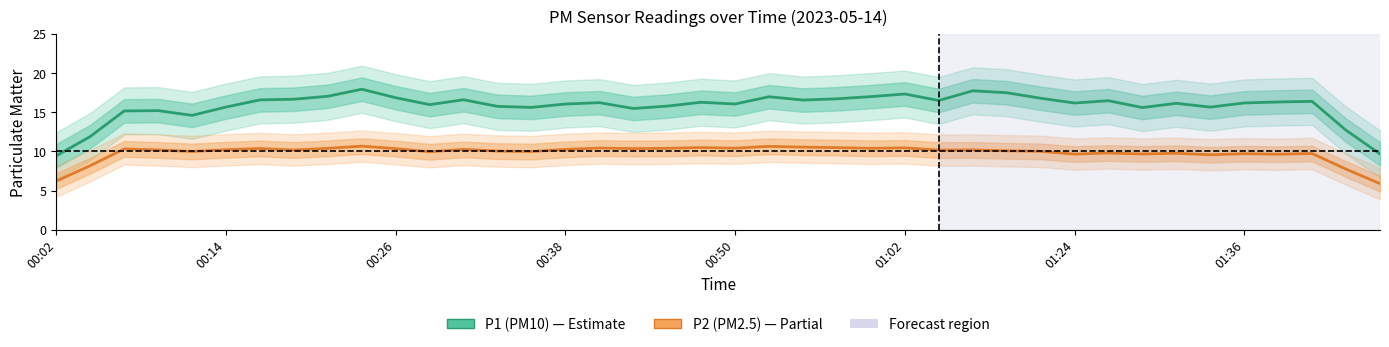

At which category is the sum across all series the highest?

9